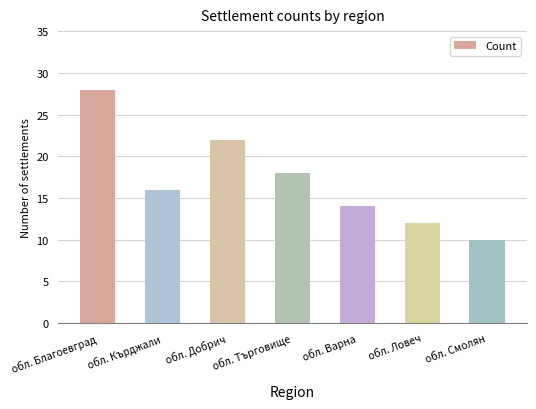

At which category does the chart reach its peak across all series?

обл. Благоевград